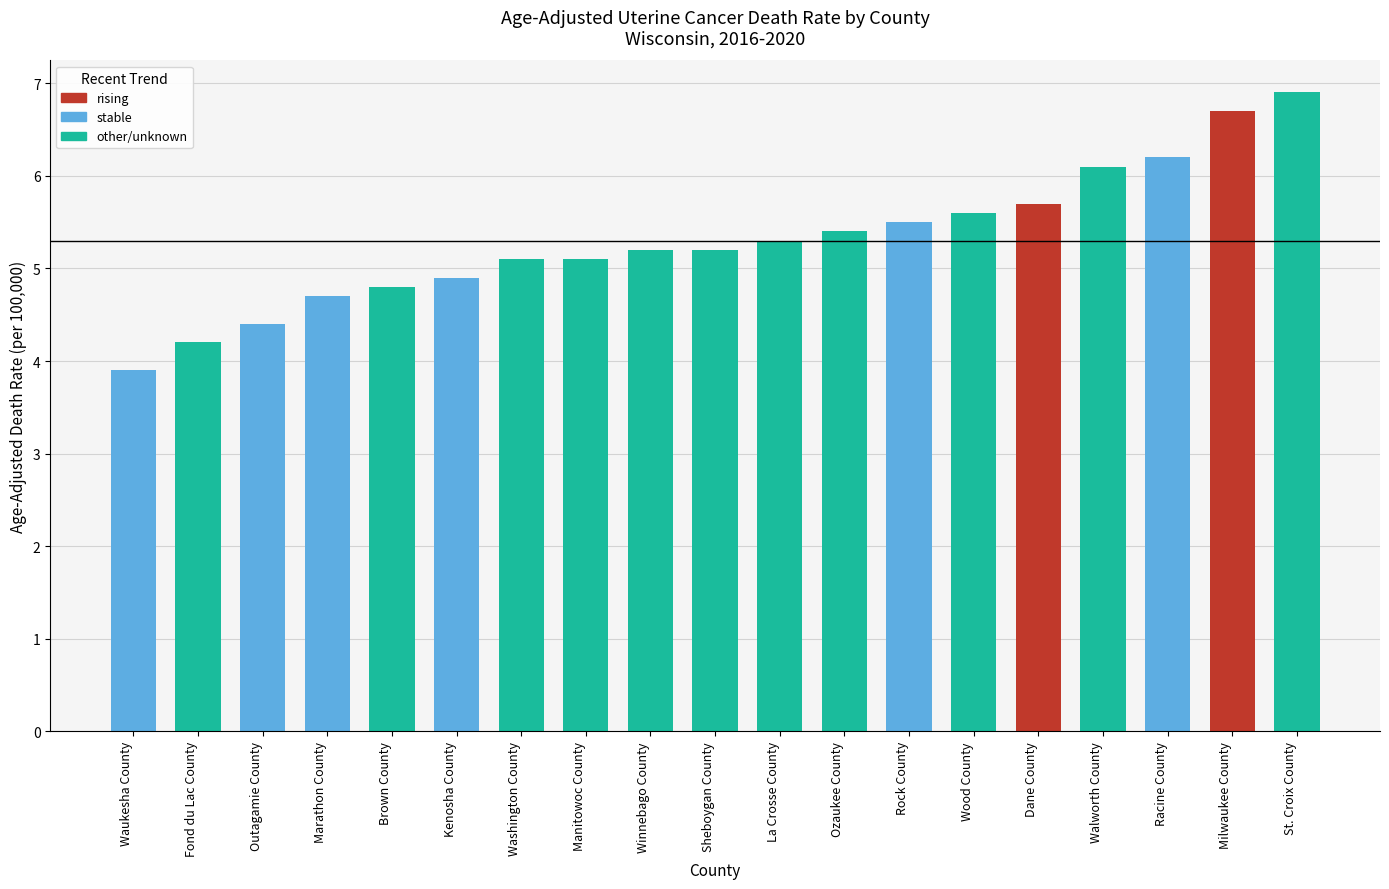

Does the chart contain stacked bars?

No